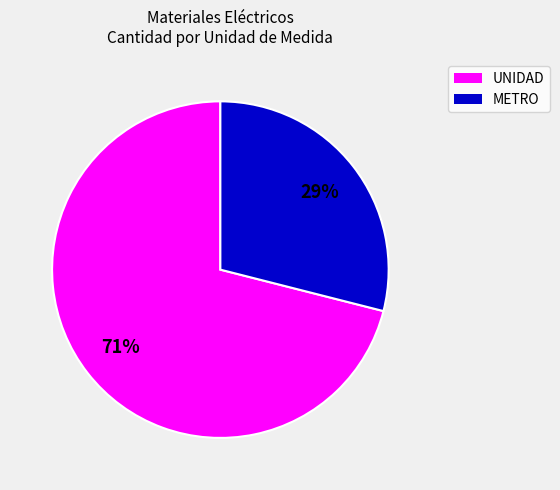

Does any single category account for the majority?

Yes